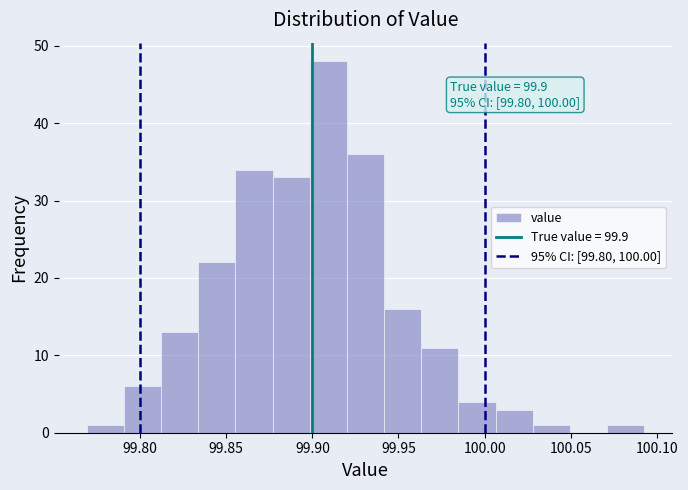

Over which range of the x-axis is the bar tallest?

99.900 to 99.920